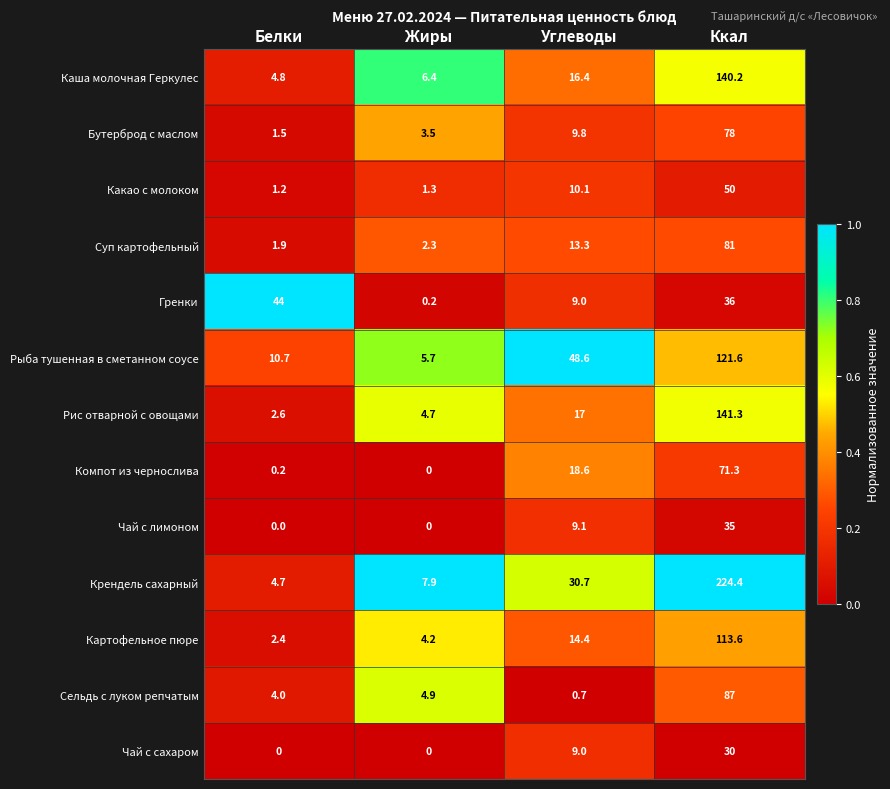

Rank the series by their maximum value, from lowest to highest.

Чай с сахаром, Чай с лимоном, Гренки, Какао с молоком, Компот из чернослива, Бутерброд с маслом, Суп картофельный, Сельдь с луком репчатым, Картофельное пюре, Рыба тушенная в сметанном соусе, Каша молочная Геркулес, Рис отварной с овощами, Крендель сахарный